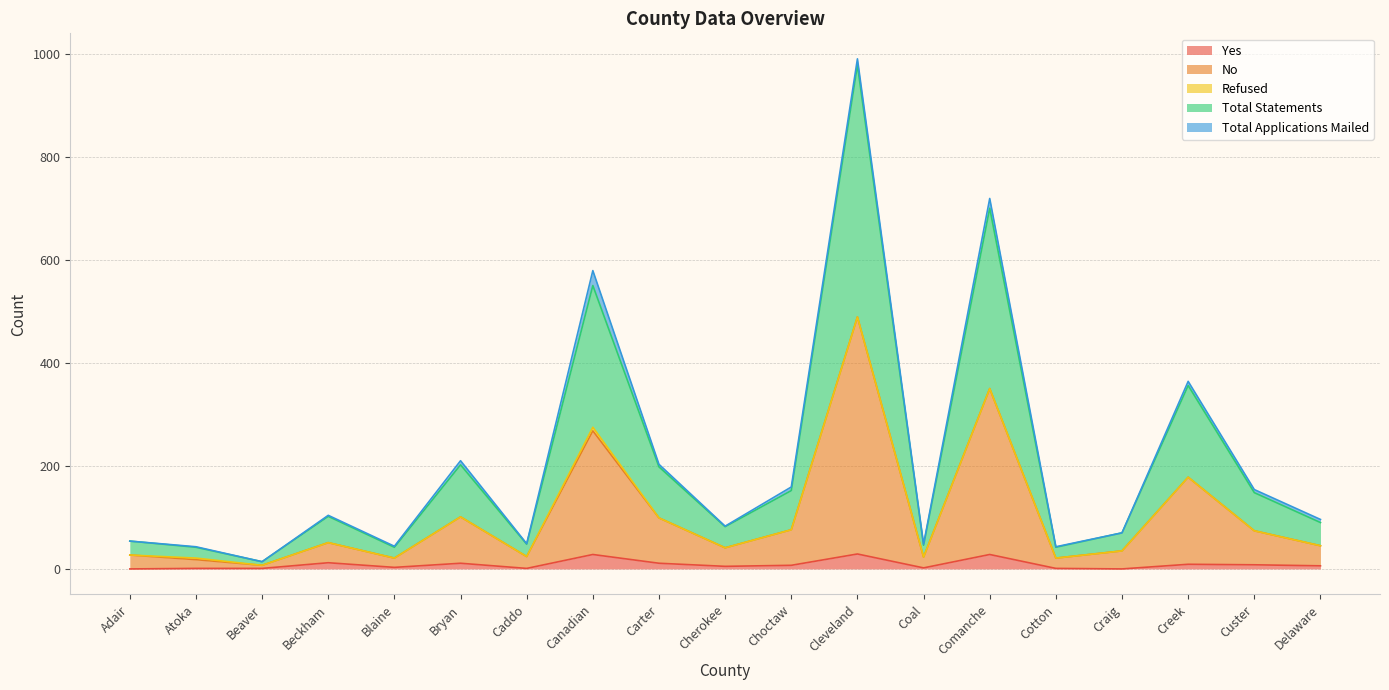

What position from the right is Canadian?

12